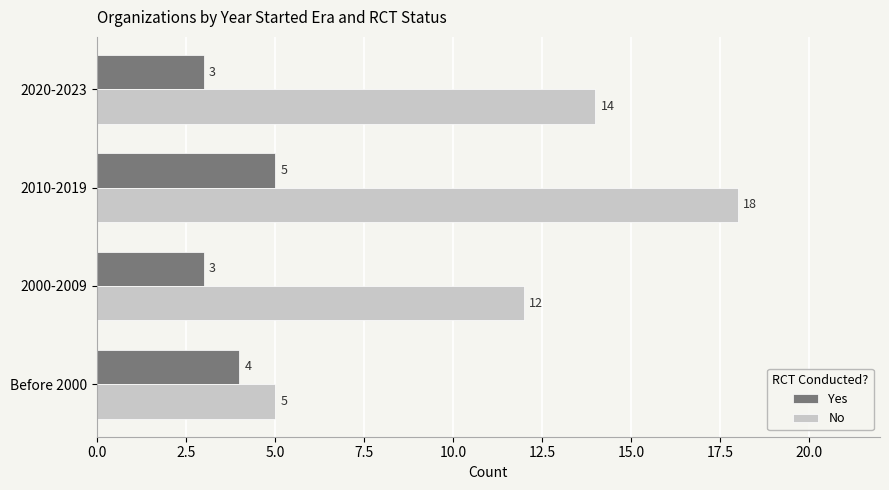

What is the spread (max minus min) of values at 2010-2019?

13